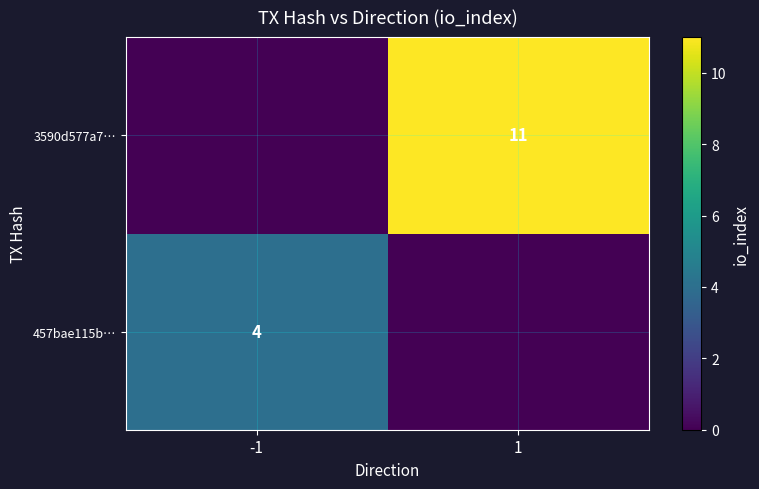

Is it true that 457bae115b… equals 4 at -1?

True